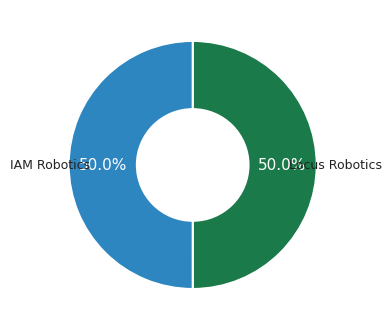

How many segments does this pie chart have?

2